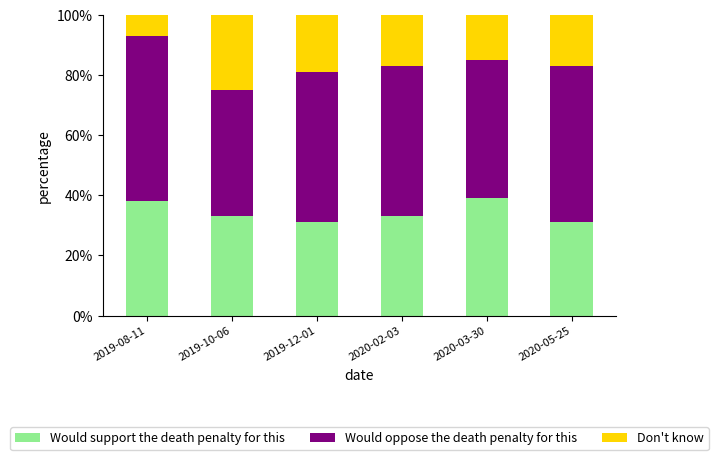

Does the chart contain any negative values?

No